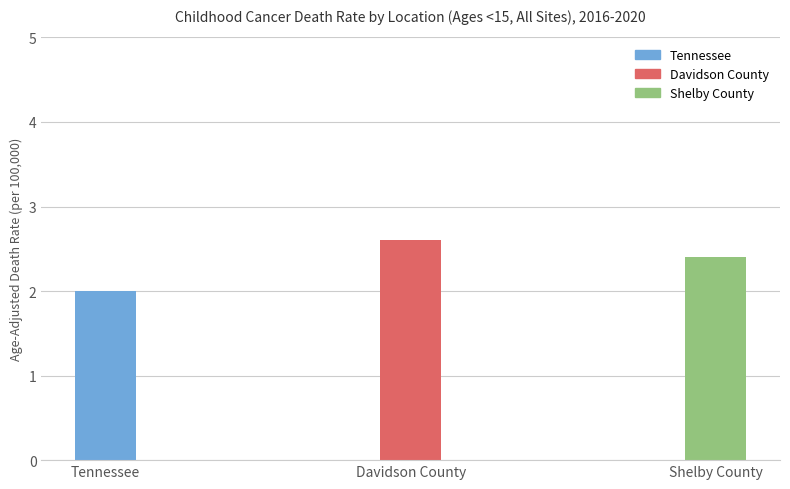

List the labels in order of value, smallest first.

Tennessee, Shelby County, Davidson County